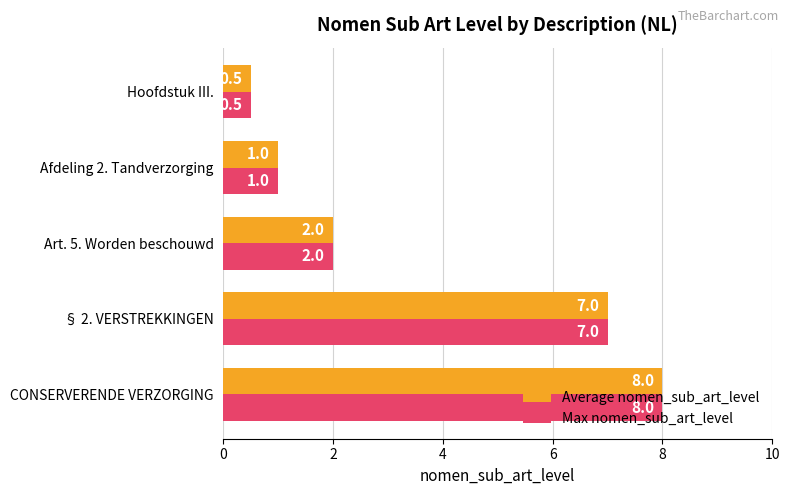

At which label is Average nomen_sub_art_level closest to 4?

Art. 5. Worden beschouwd